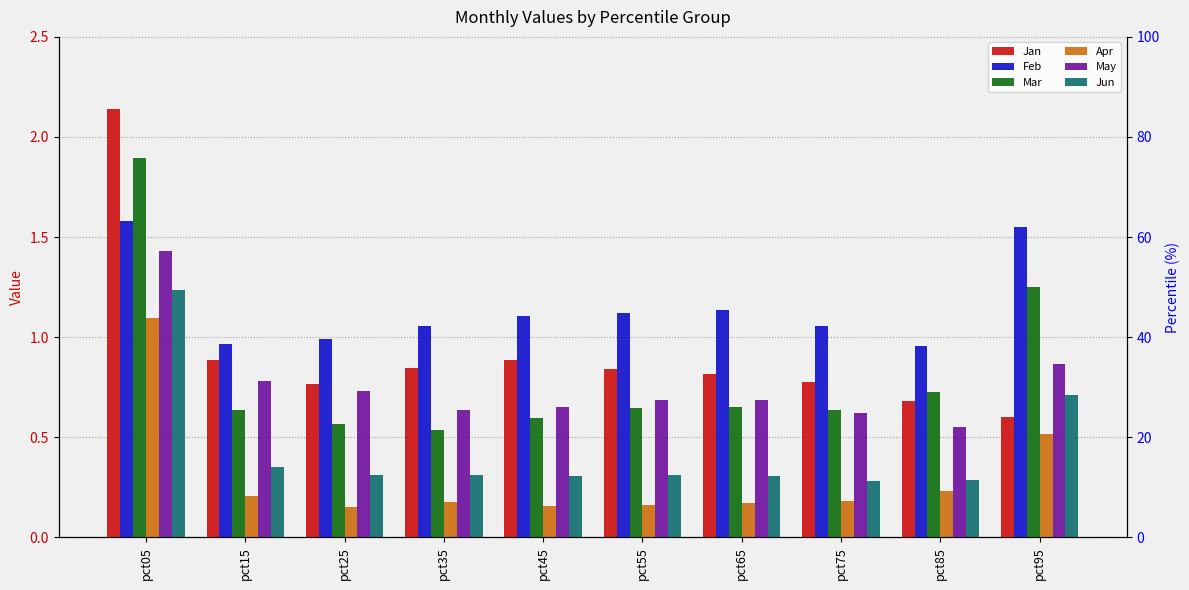

Which series has the largest total across all categories?

Feb